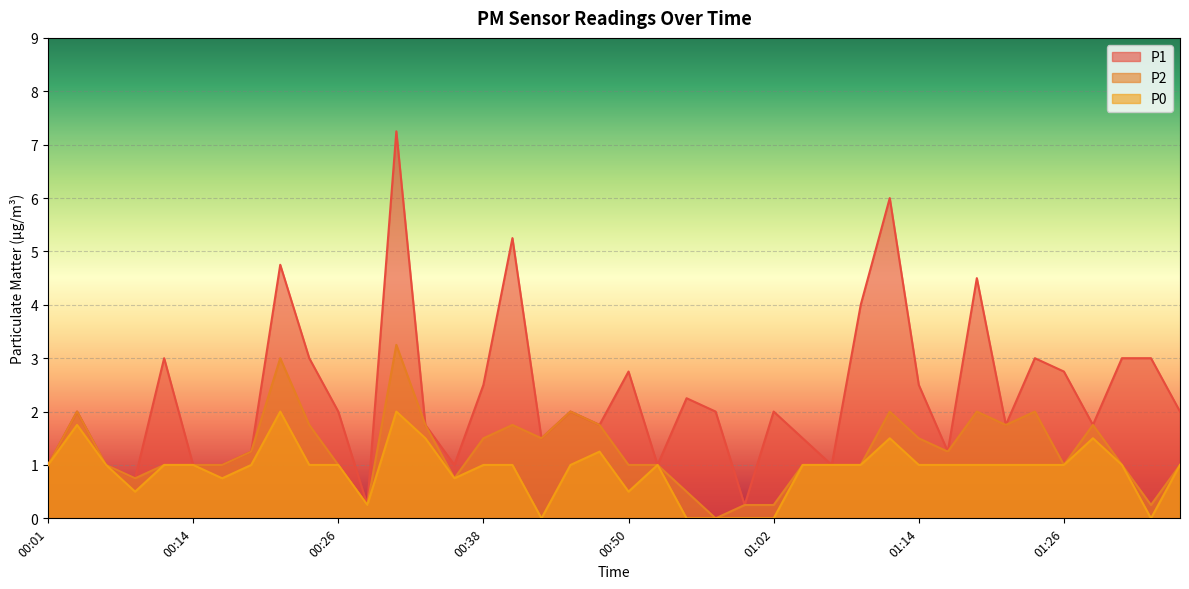

Where is P0 nearest to the value 1?

00:01